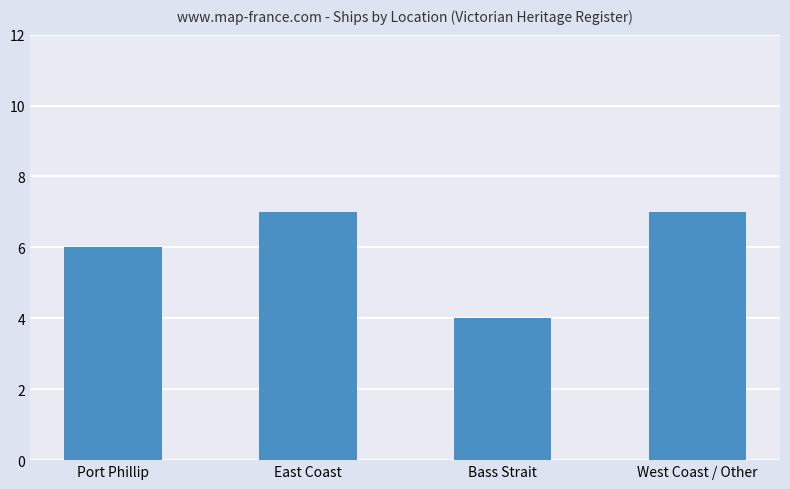

Which has a higher value, Port Phillip or East Coast?

East Coast